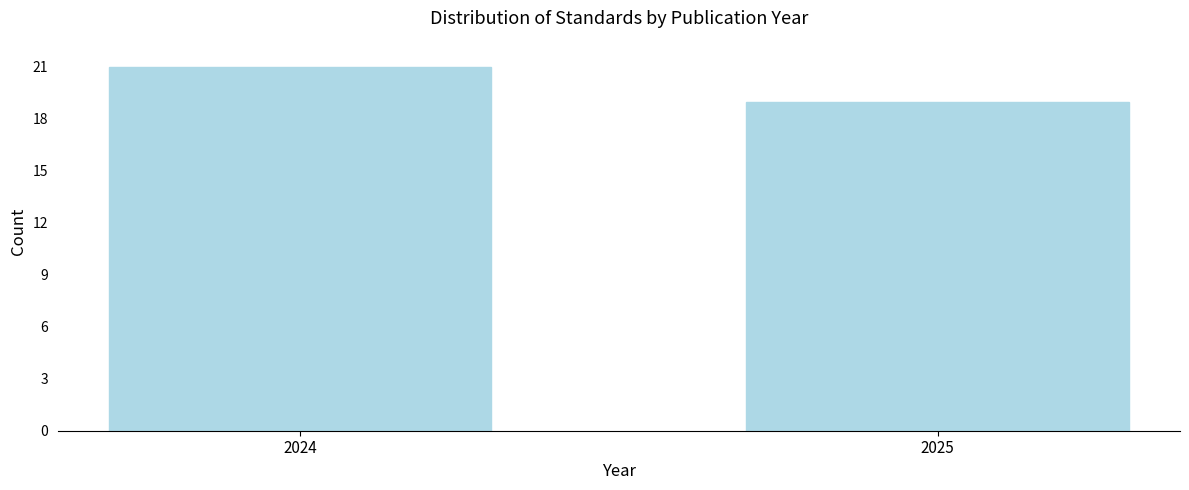

Reading left to right, extract all data points from this chart.

21	19